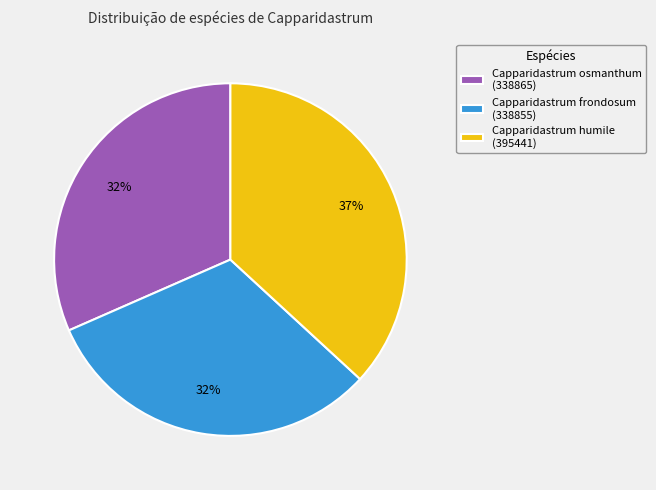

Which category has the biggest portion of the pie?

Capparidastrum humile